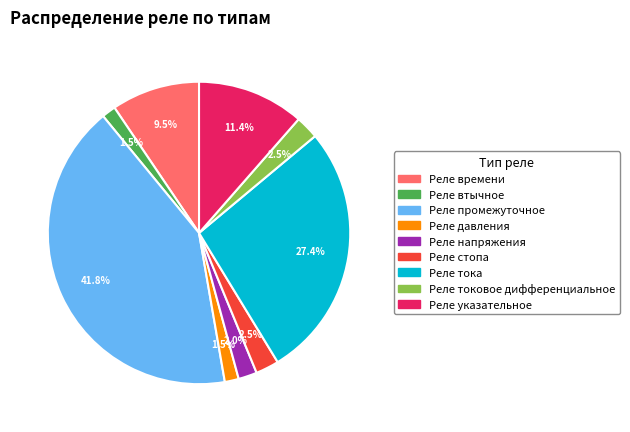

Does any single category account for the majority?

No